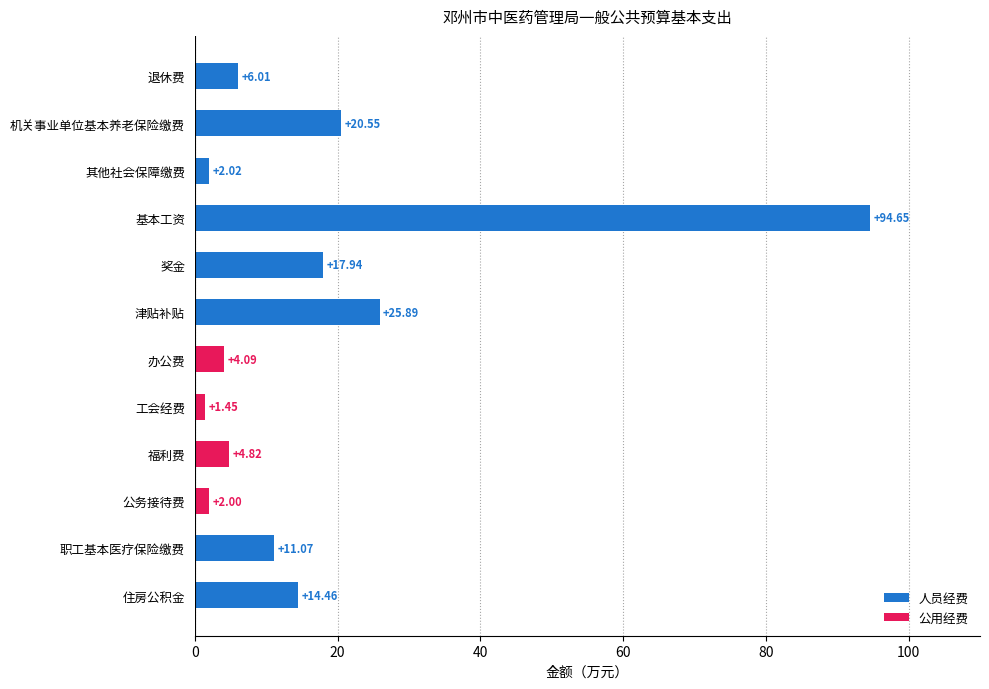

Are the bars horizontal?

Yes